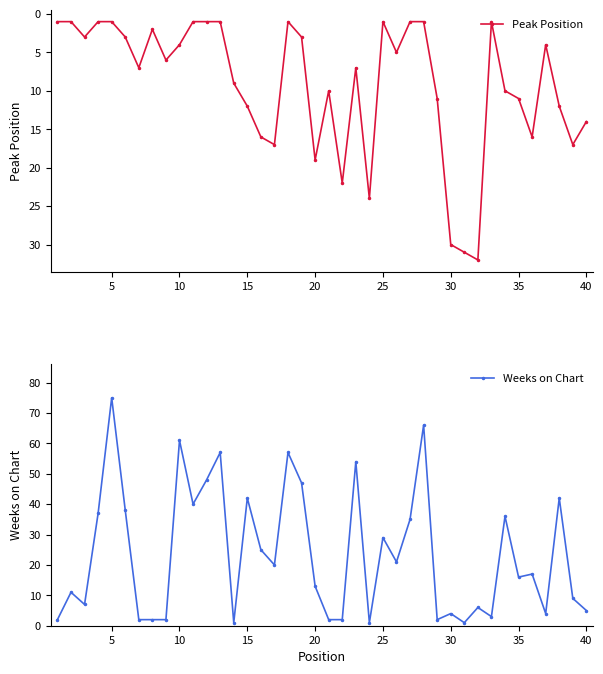

How many interior local valleys does the Peak Position series have?

7